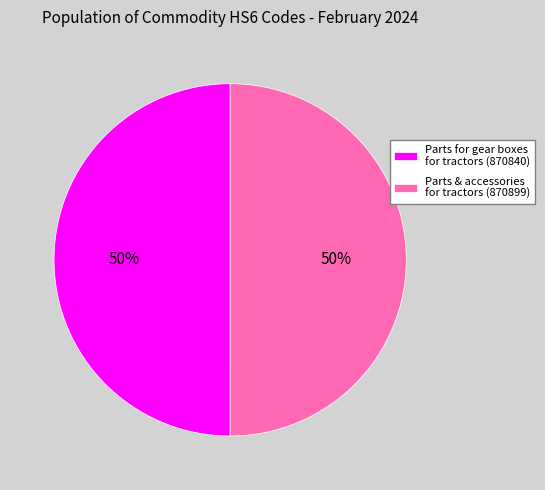

What percentage is the Parts for gear boxes for tractors (870840) slice, to the nearest percent?

50%